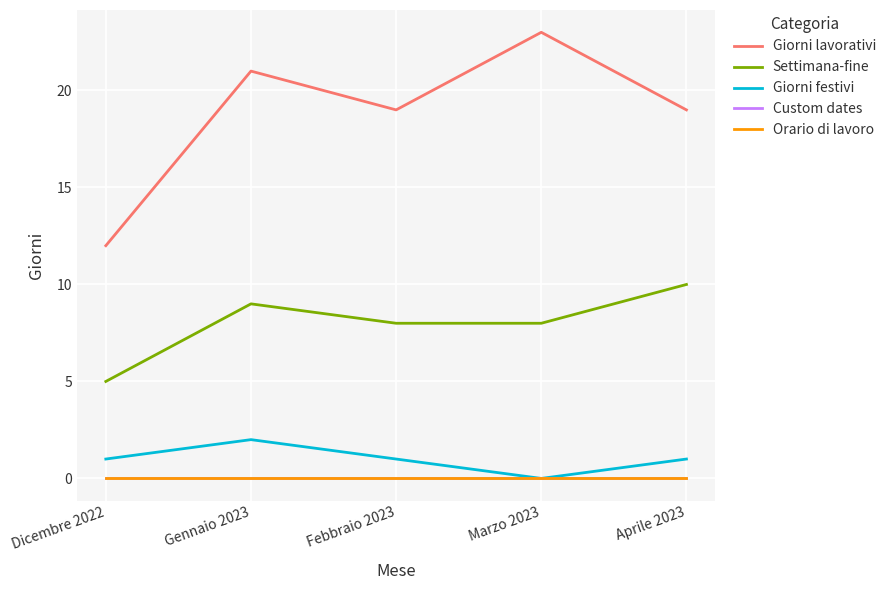

Does the chart have visible grid lines?

Yes